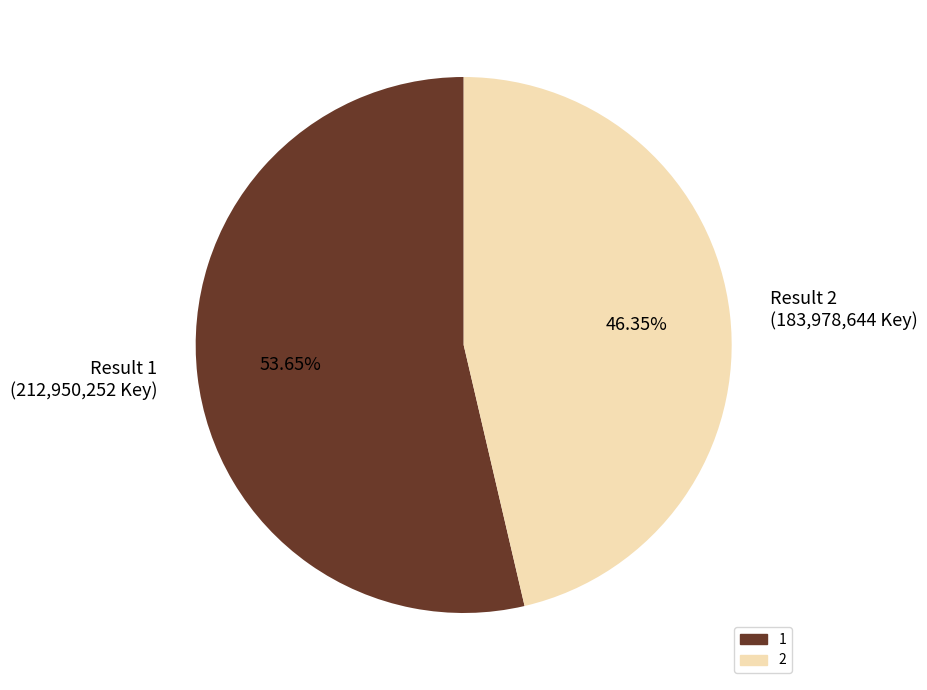

Approximately how many times larger is the value at Result 1 (212,950,252 Key) compared to Result 2 (183,978,644 Key)?

1.2